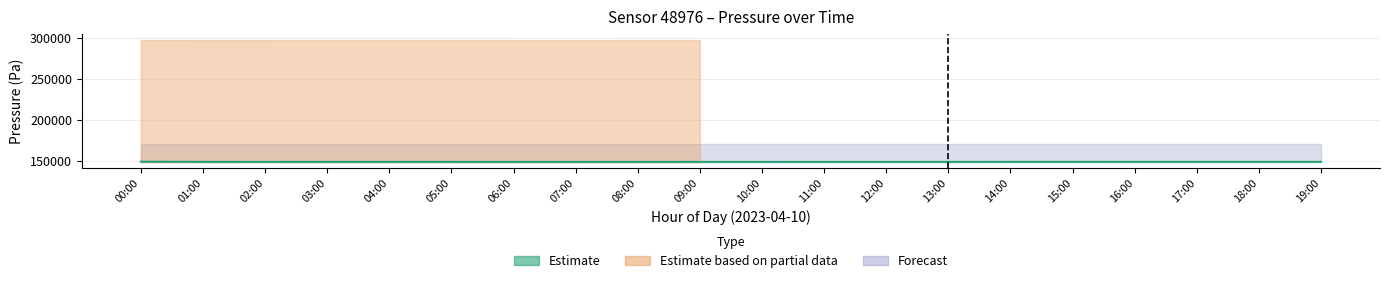

Which category has the highest value across all series?

00:00